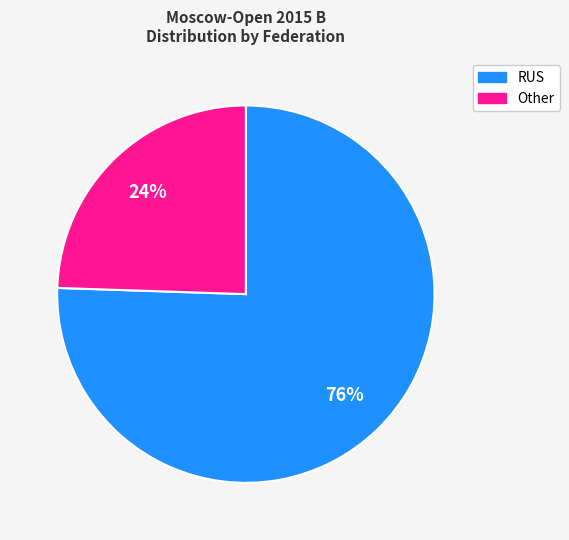

Is it true that Other is 13% of the pie?

False